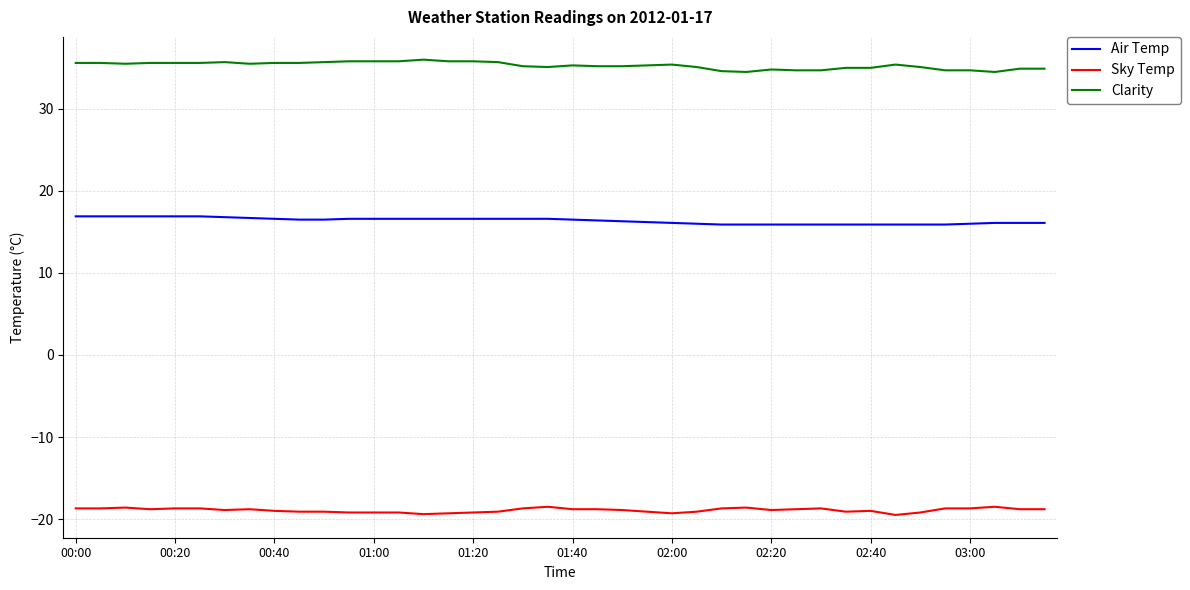

What is the difference between the maximum and minimum values in the Clarity series?

1.5